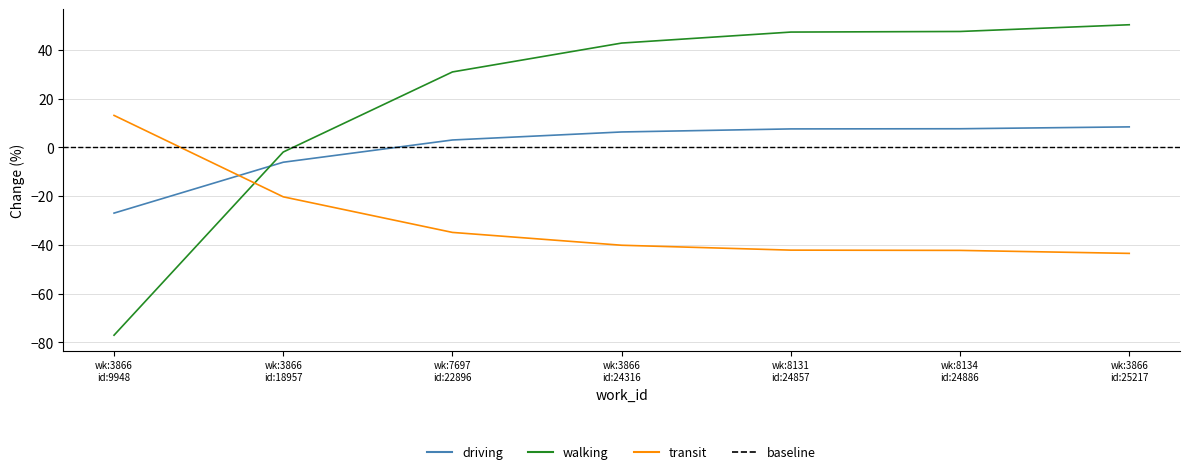

Where is transit nearest to the value -9?

wk:3866 id:18957